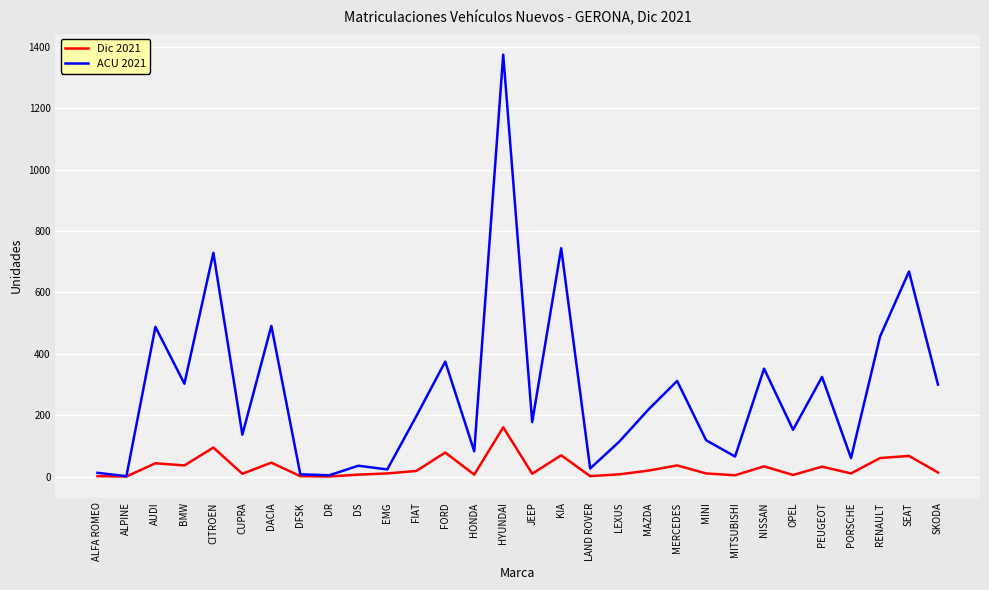

Is it true that ACU 2021 equals 1374 at HYUNDAI?

True